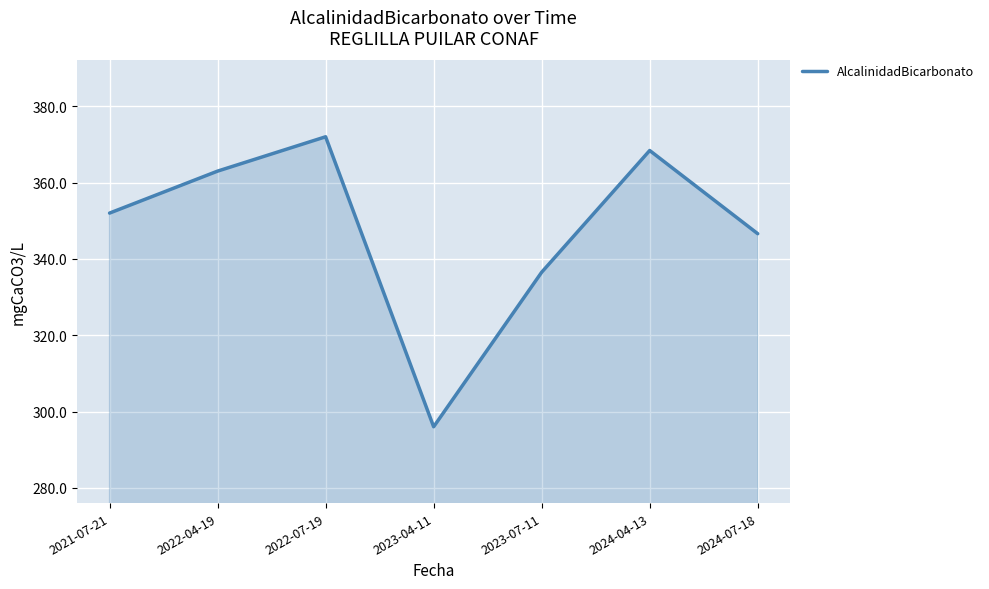

Where is the first local maximum?

2022-07-19